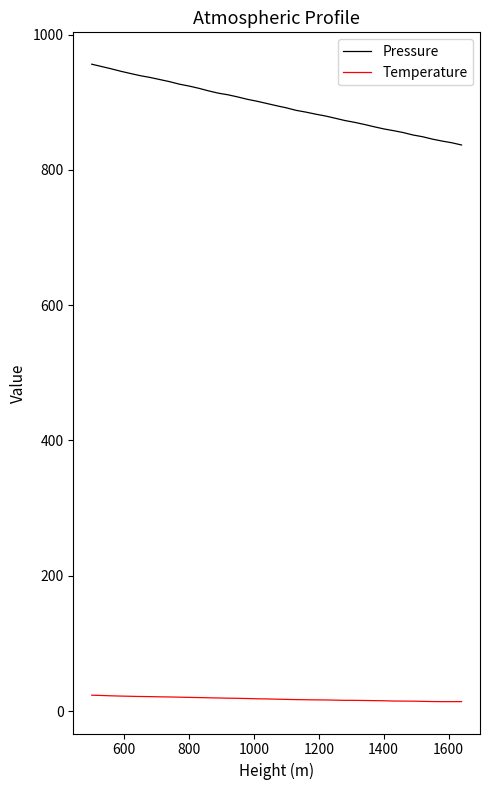

What are all the series names shown in the legend?

Pressure, Temperature